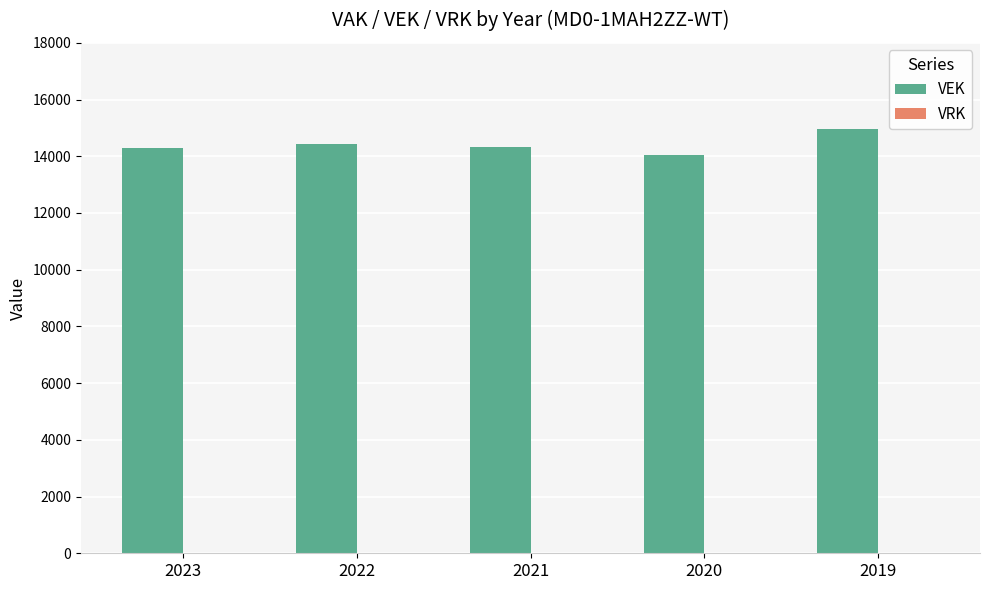

What is the sum of the values at 2022 and 2020?

28504